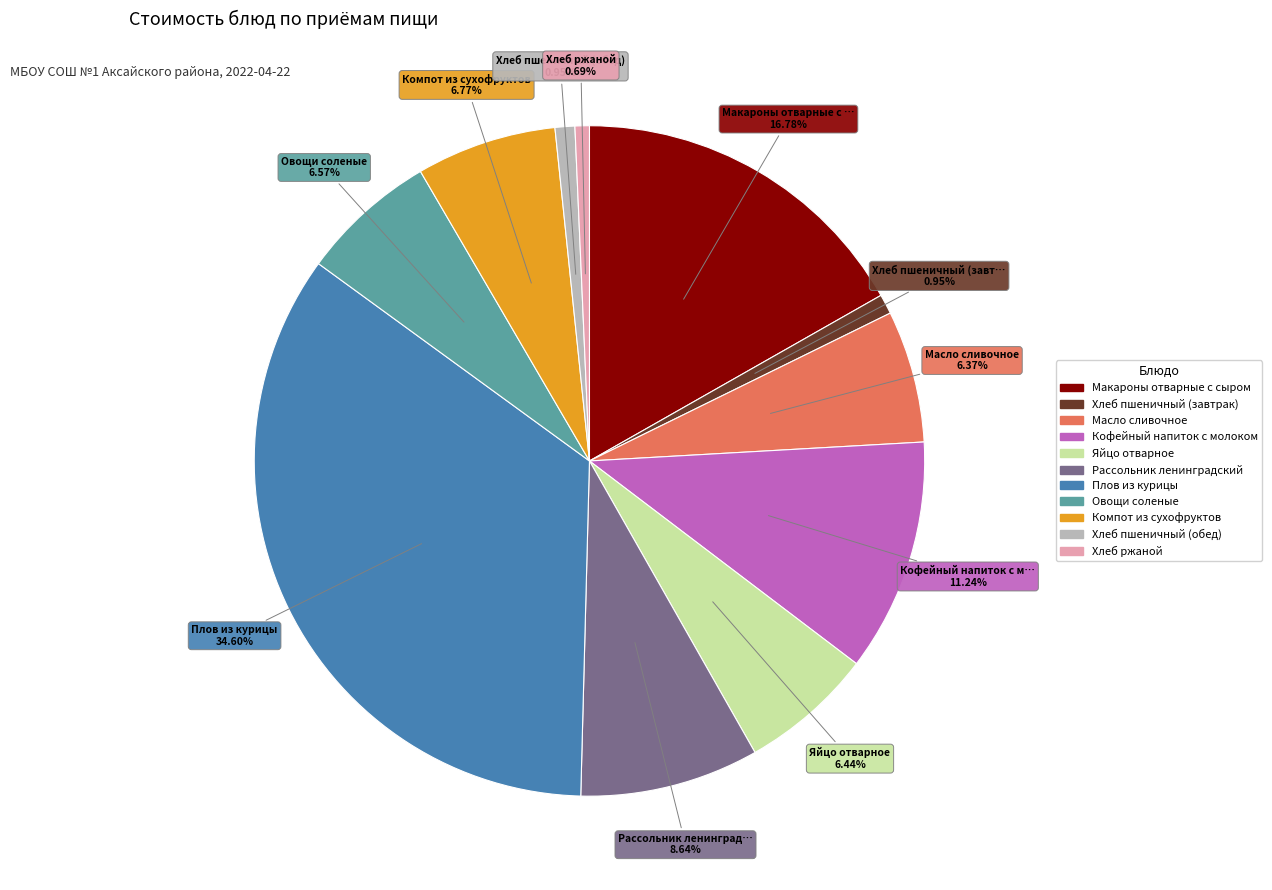

The Кофейный напиток с молоком slice represents 17% of the pie. True or false?

False